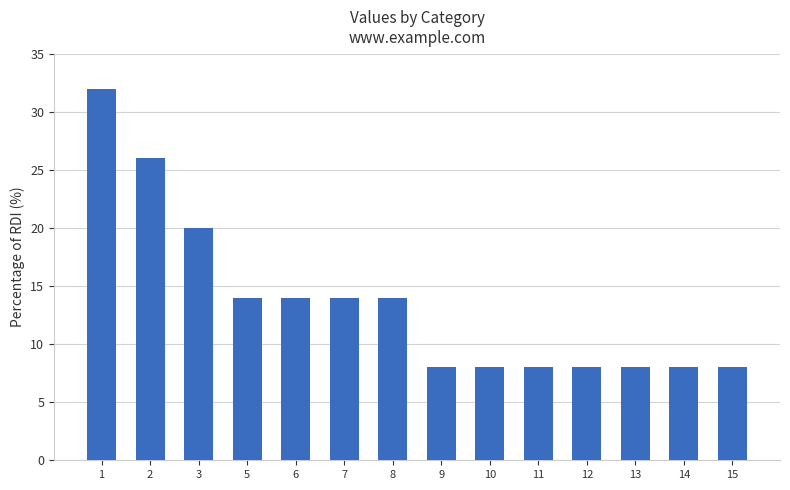

The value at 15 is 14. True or false?

False